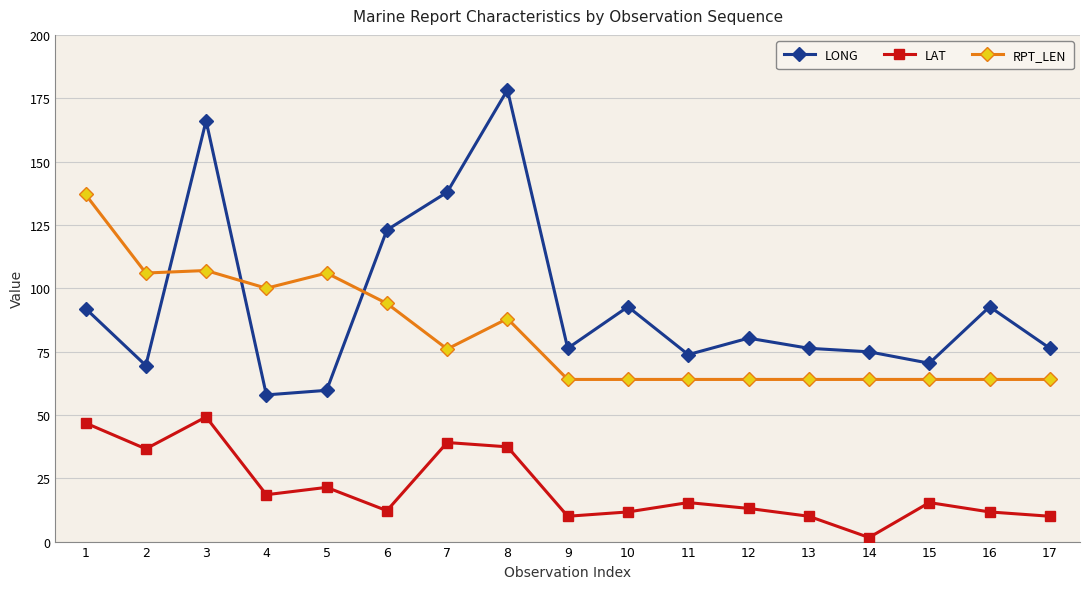

What is the approximate value of RPT_LEN at 14?

64.0